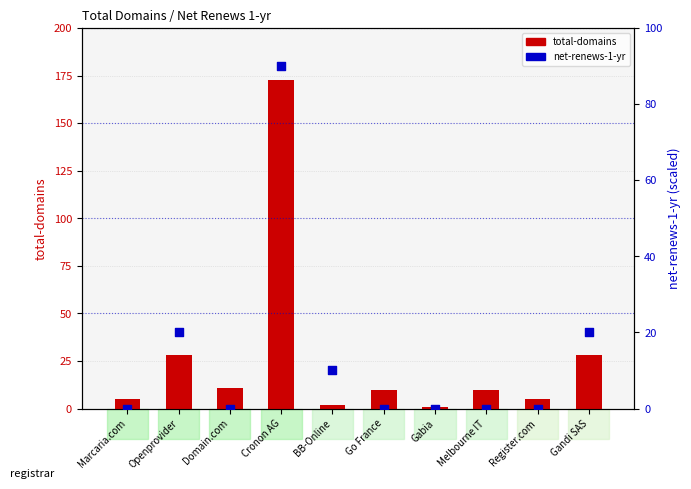

Is the value of total-domains at Gabia greater than the value of net-renews-1-yr at Gabia?

Yes